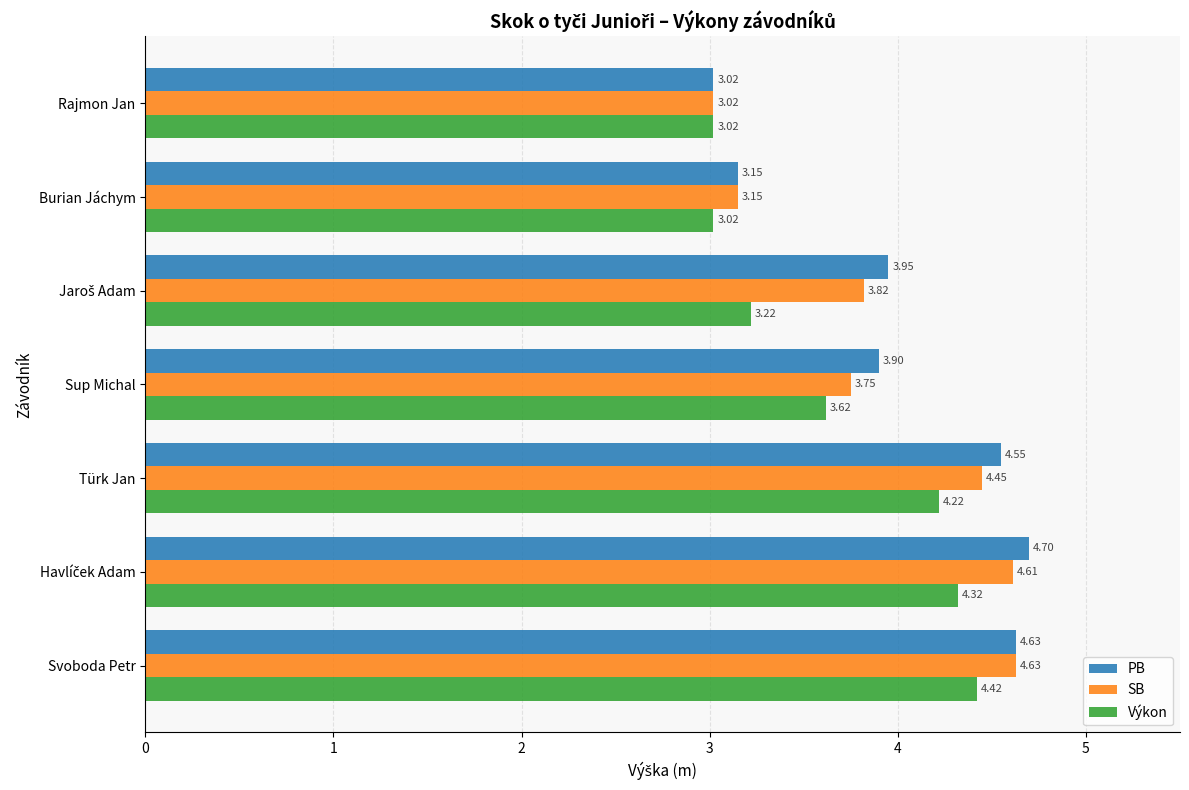

List the series in order of their peak value, highest first.

PB, SB, Výkon